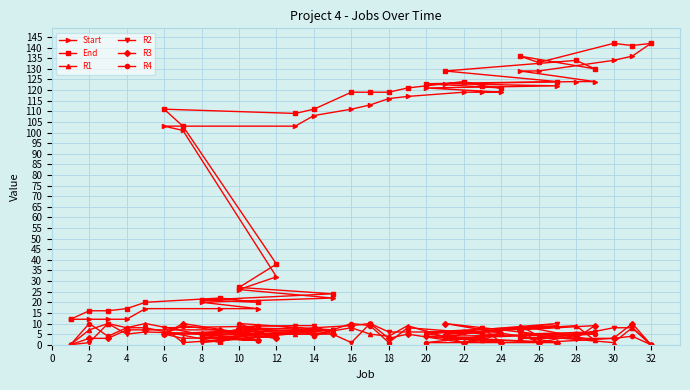

What is the sum of all R3 values?

160